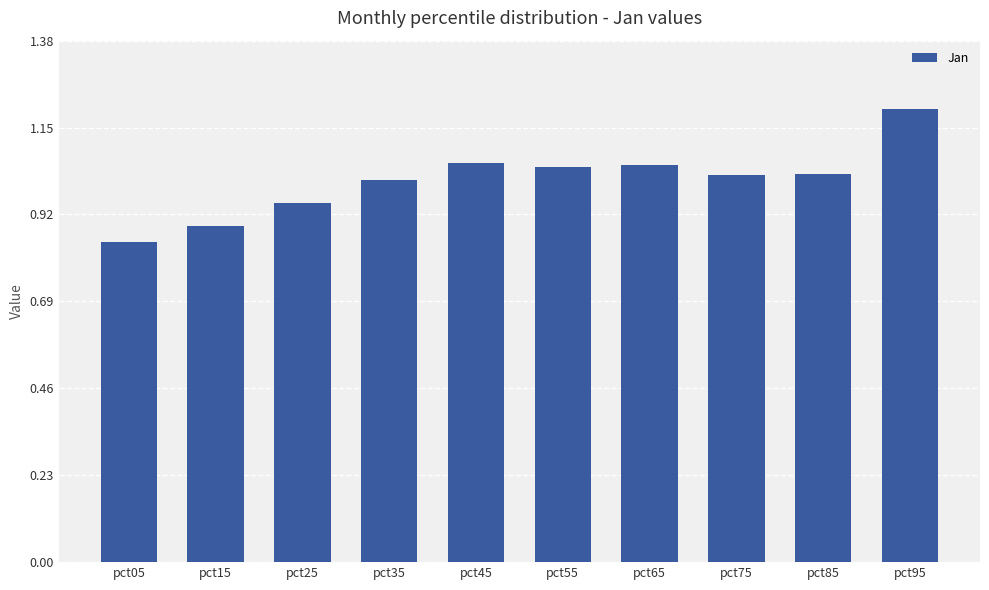

Between pct25 and pct45, which is larger?

pct45